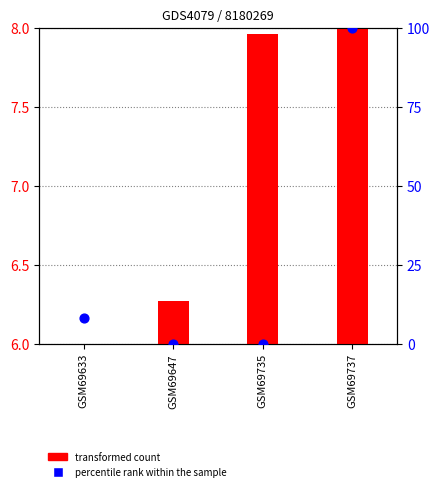

Which series has the largest total across all categories?

percentile rank within the sample